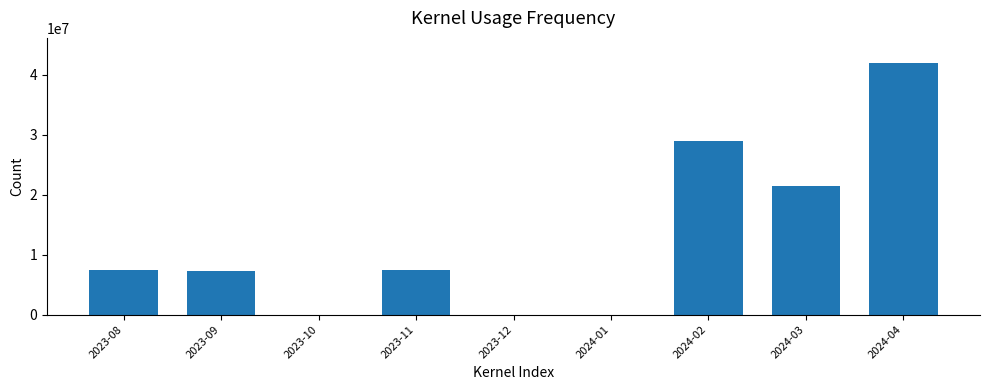

What is the sum of all values?

114551477